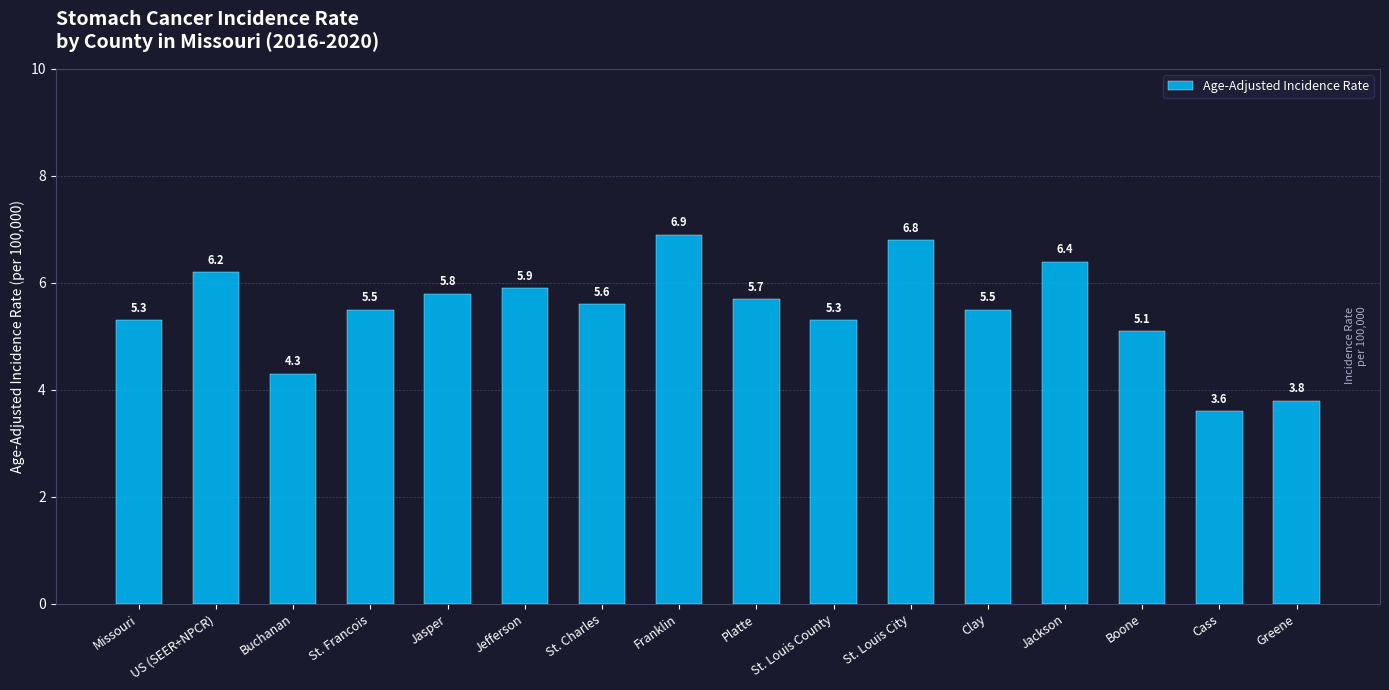

What is the difference between the maximum and minimum values?

3.3